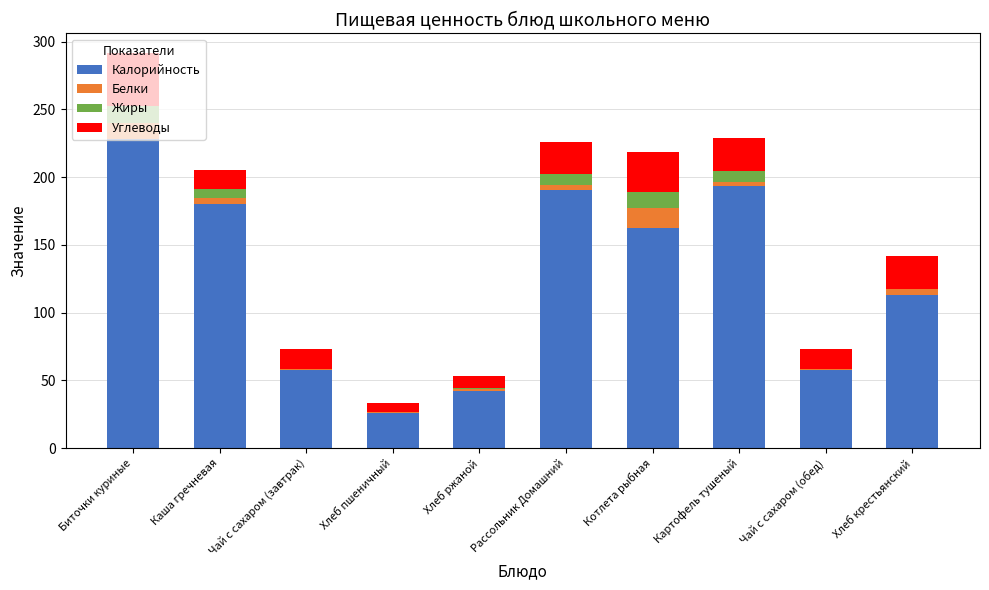

How many data points does each series have?

10